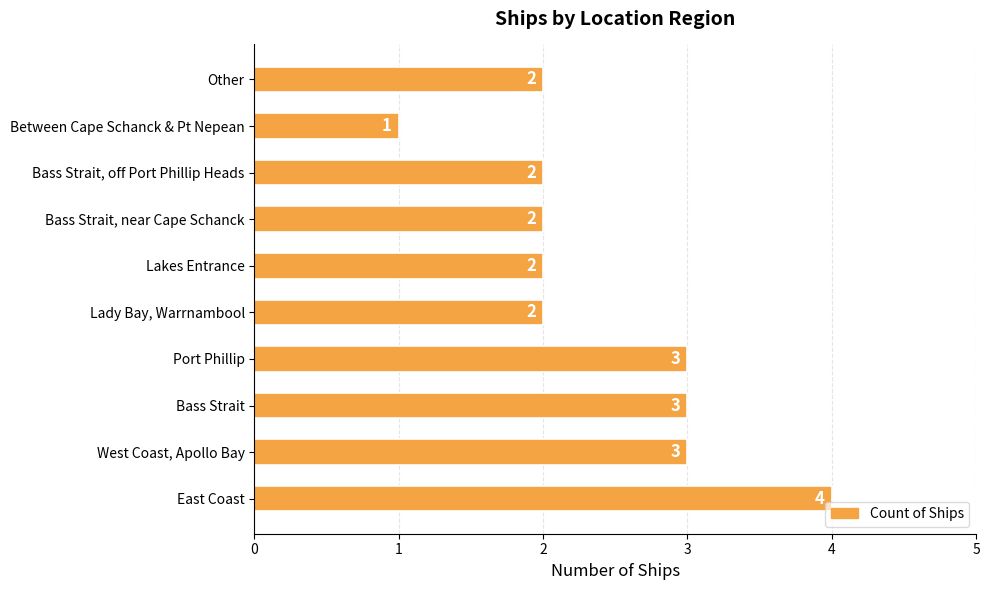

Between Lady Bay, Warrnambool and West Coast, Apollo Bay, which is larger?

West Coast, Apollo Bay